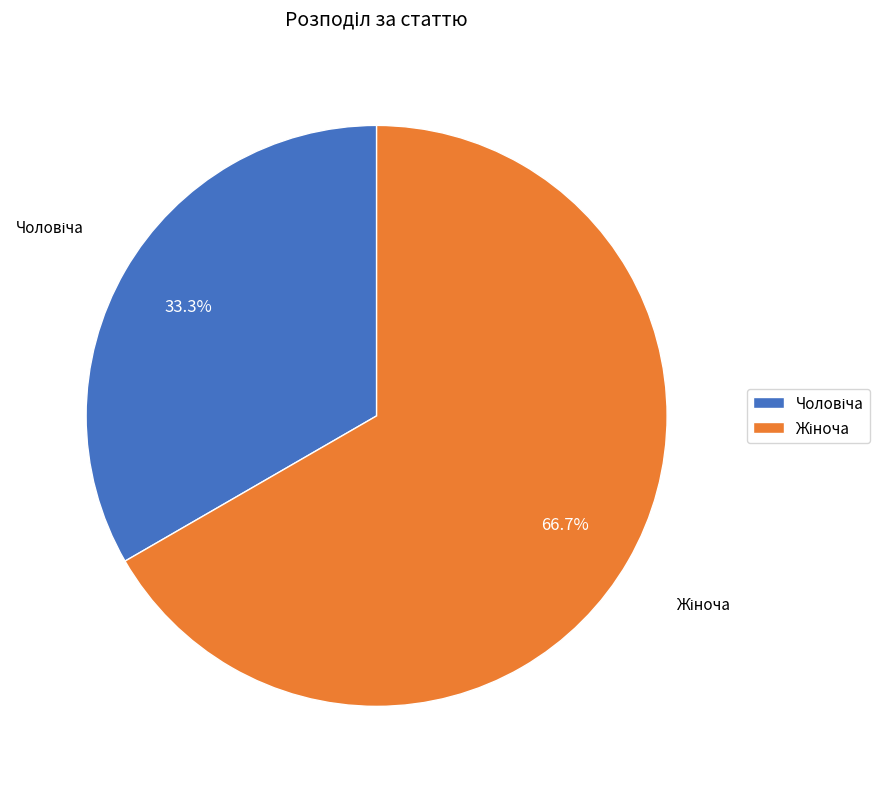

Is there a majority slice in this chart?

Yes